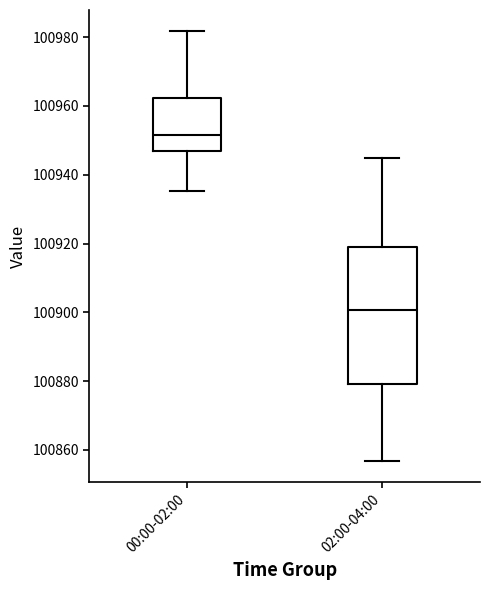

Which box has the highest median line?

00:00-02:00